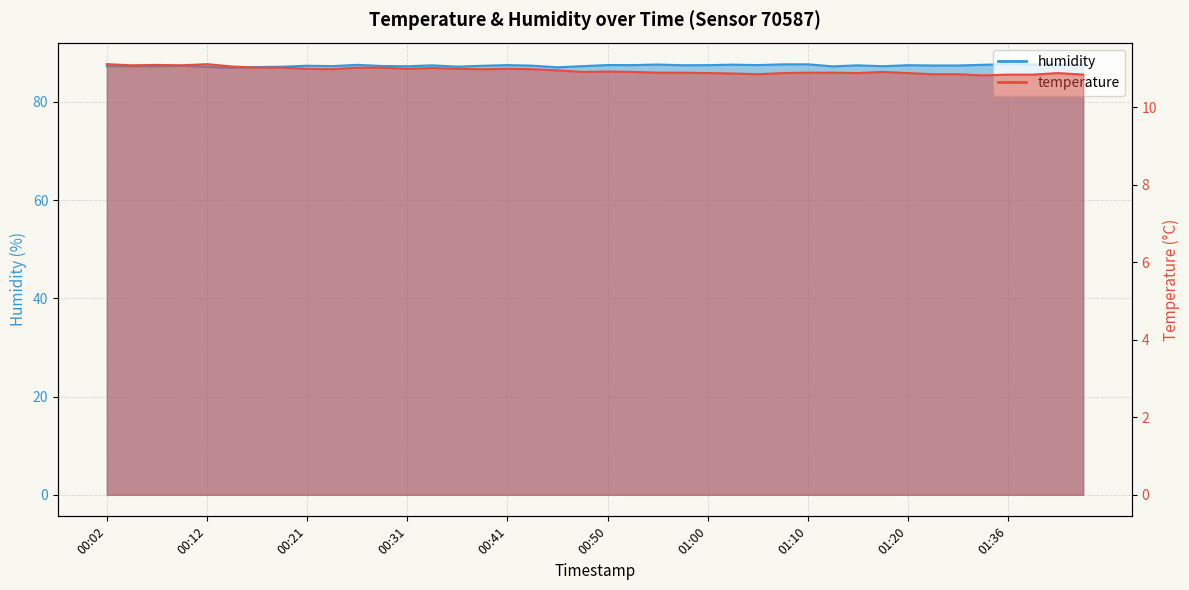

Where is the first local minimum for humidity?

00:07